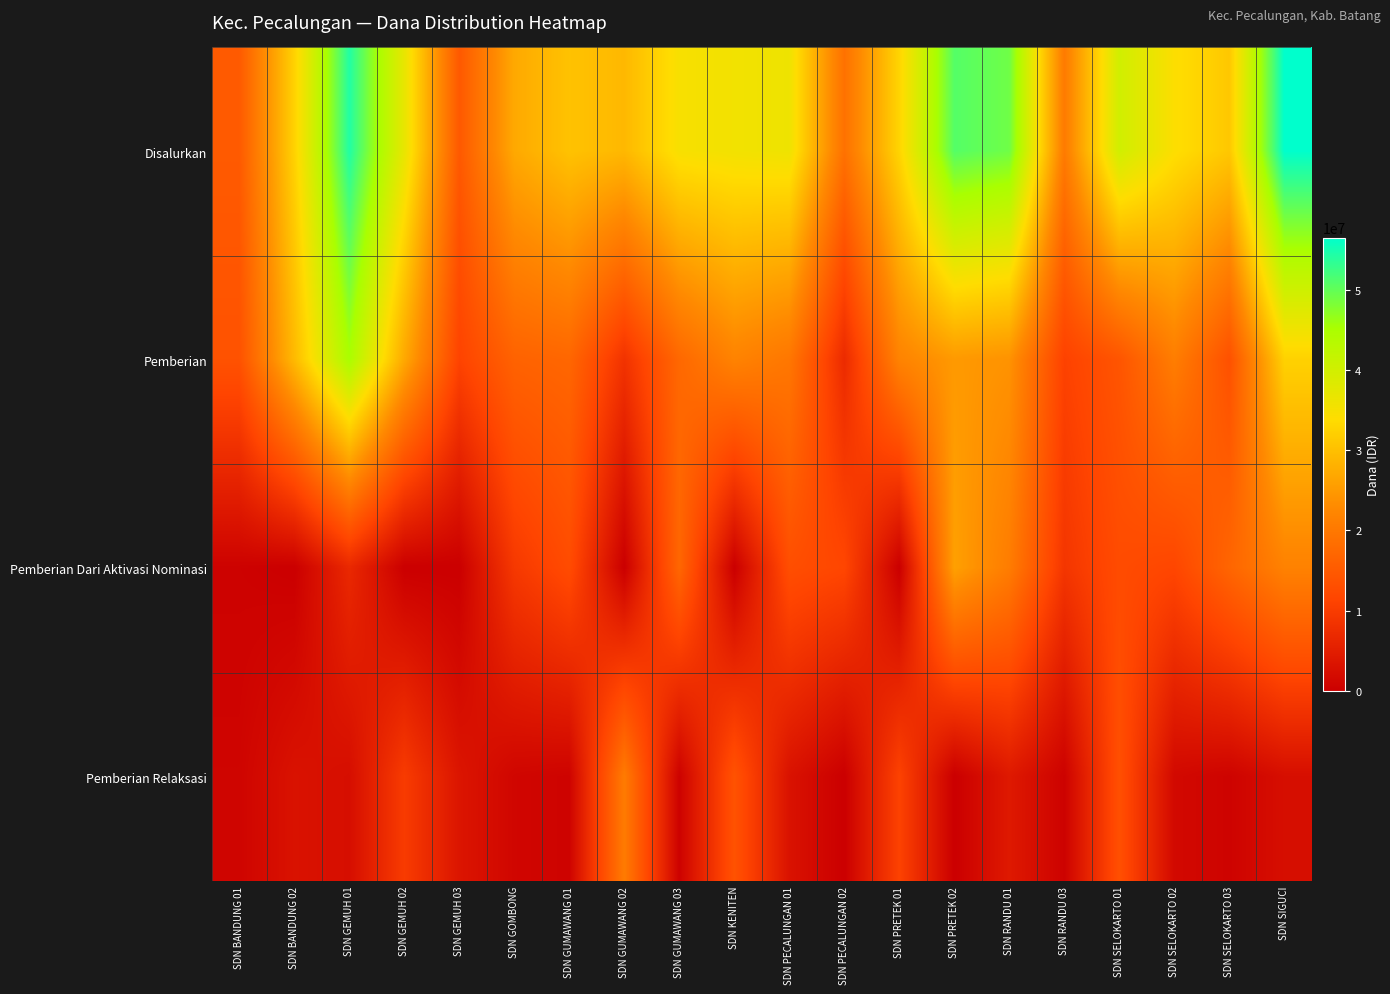

Which category has the highest value across all series?

SDN SIGUCI